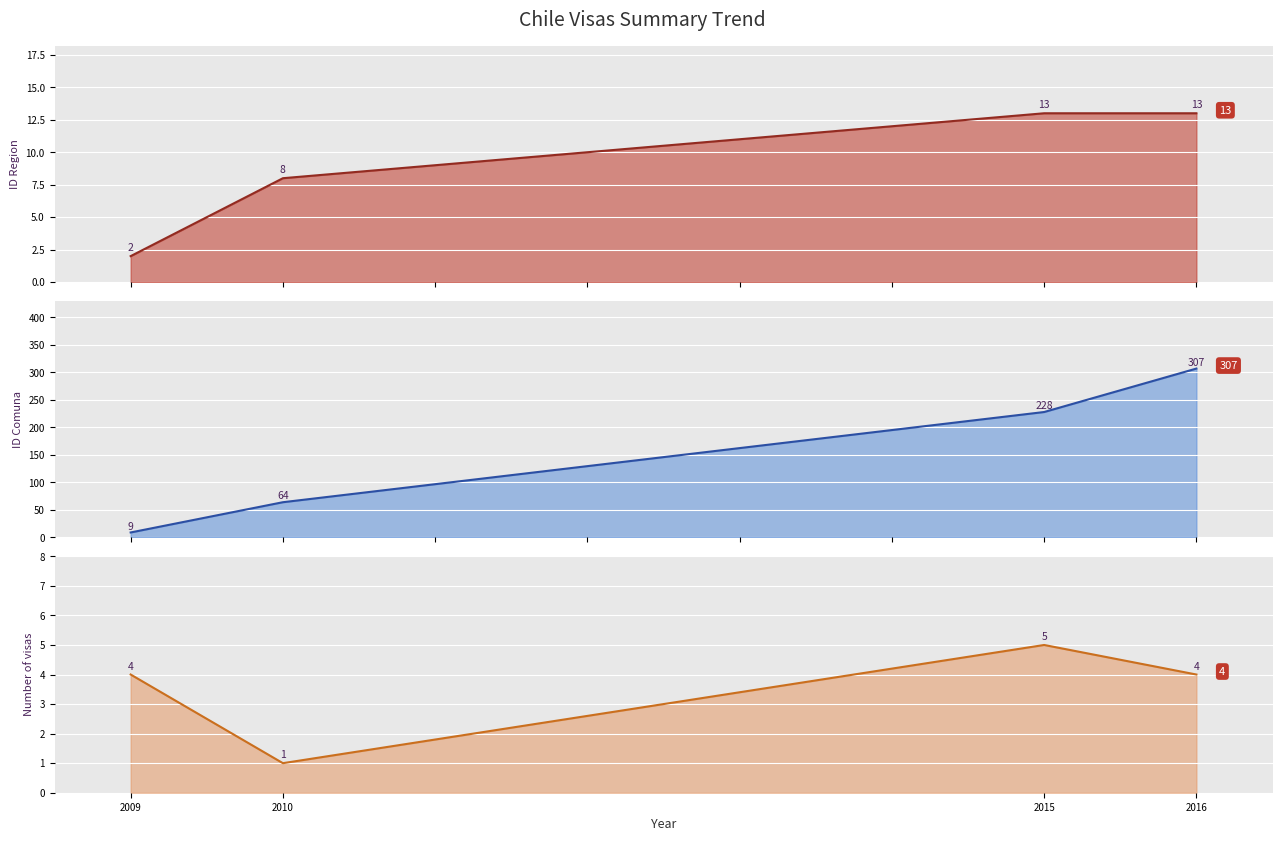

Reading left to right, list all the values displayed in this chart.

Number of visas: 2009=4	2010=1	2015=5	2016=4
ID Region: 2009=2	2010=8	2015=13	2016=13
ID Comuna: 2009=9	2010=64	2015=228	2016=307